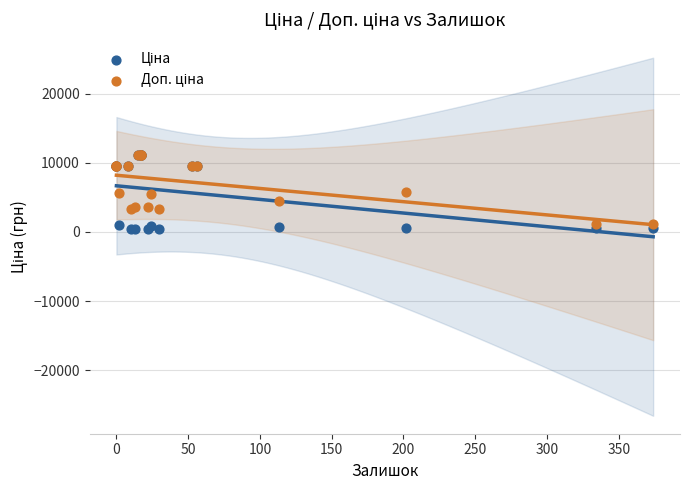

Which series has the widest spread of Y values?

Ціна